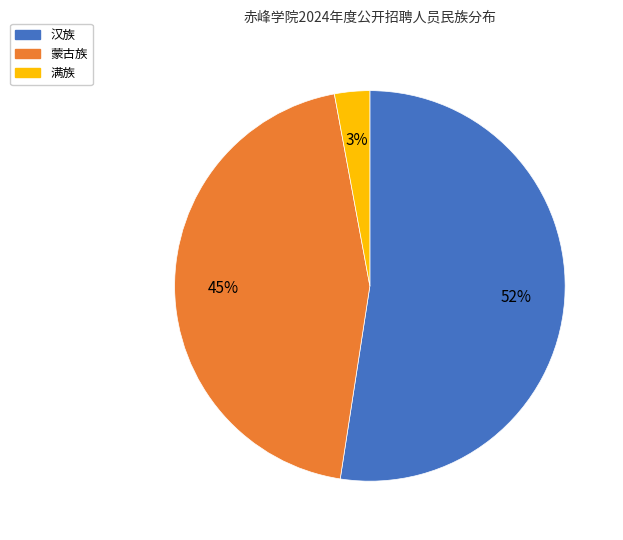

How many slices are in this pie chart?

3